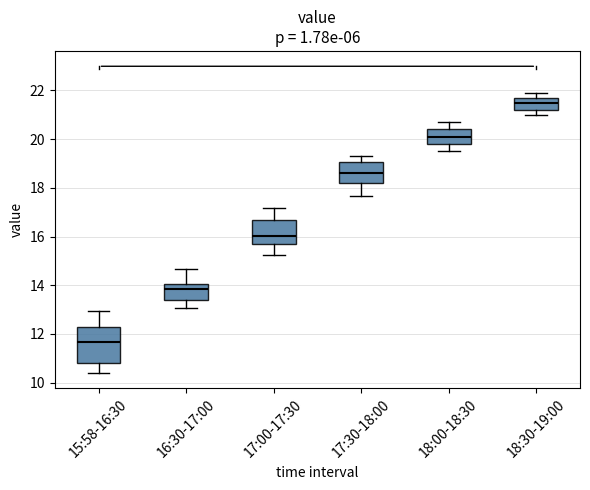

Which box's median line is the highest?

18:30-19:00